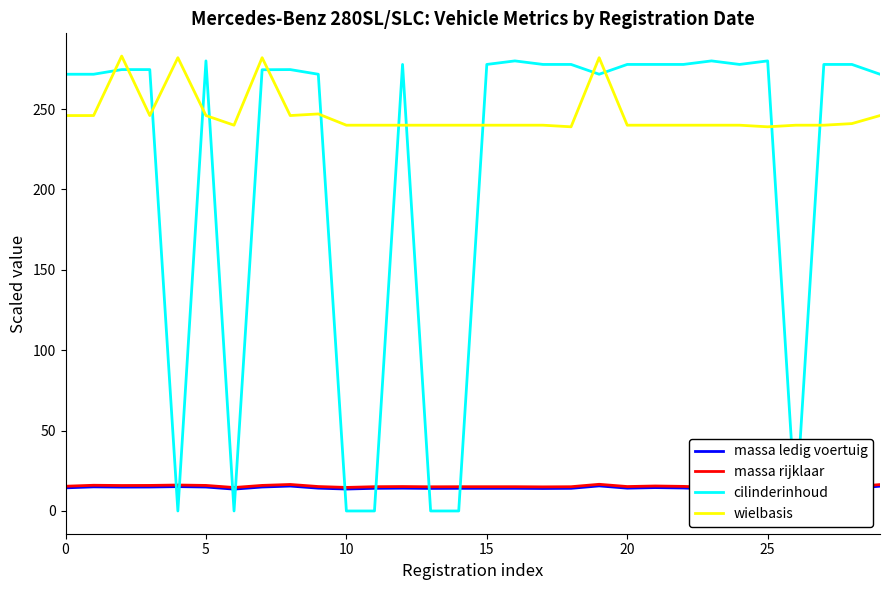

How many lines are shown in the chart?

4